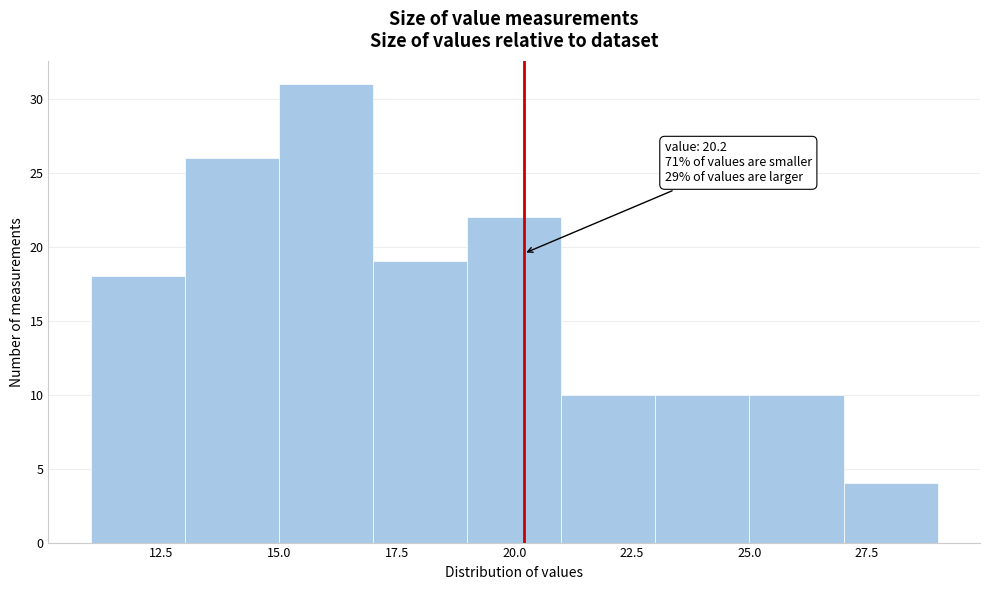

Which range on the x-axis has the tallest bar?

15 to 17